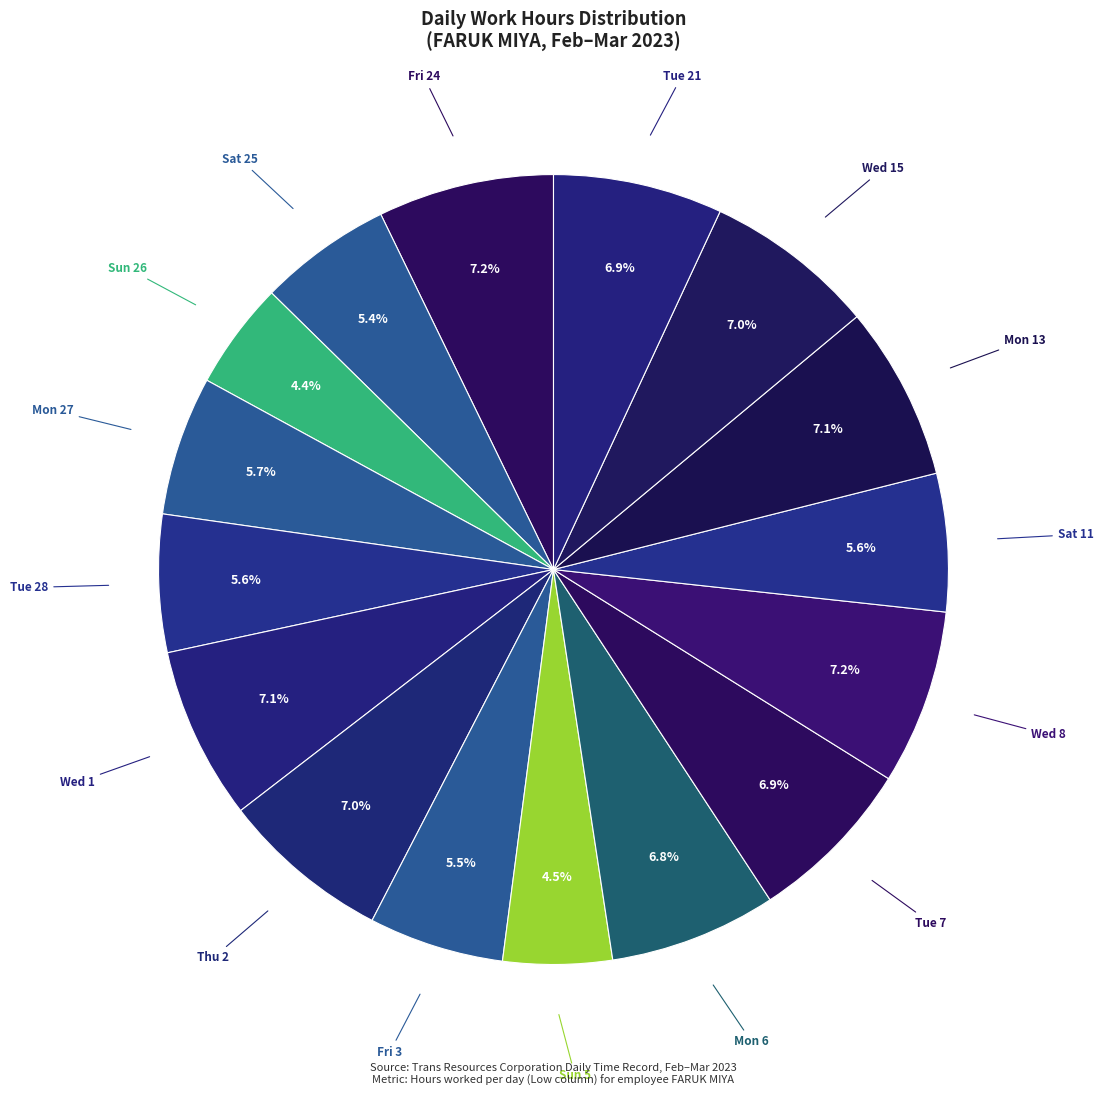

Rank the categories by value from lowest to highest.

Sun 26, Sun 5, Sat 25, Fri 3, Tue 28, Sat 11, Mon 27, Mon 6, Tue 7, Tue 21, Thu 2, Wed 15, Wed 1, Mon 13, Wed 8, Fri 24